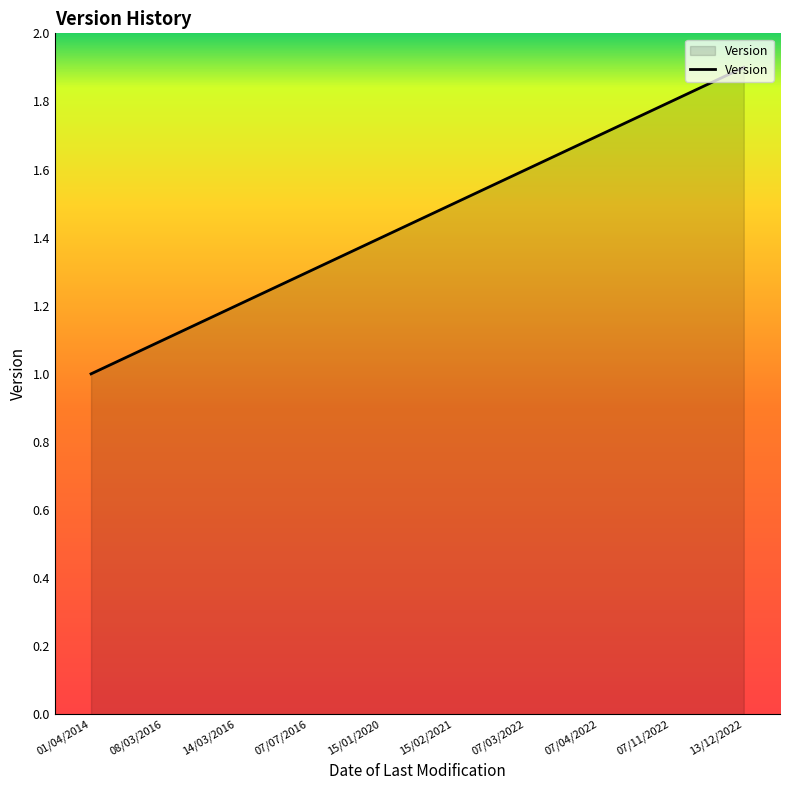

Reading left to right, what are all the values shown in this chart?

1.0	1.1	1.2	1.3	1.4	1.5	1.6	1.7	1.8	1.9